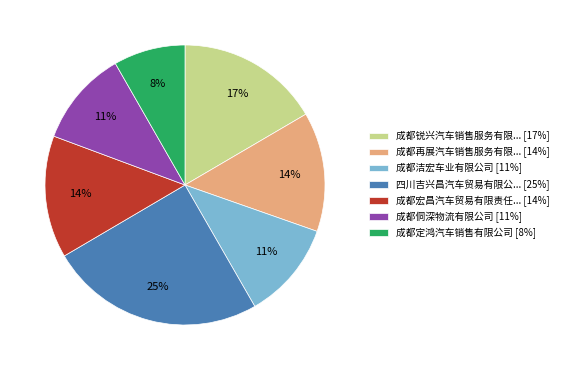

Is the sum of 成都锐兴汽车销售服务有限... [17%] and 成都定鸿汽车销售有限公司 [8%] greater than half?

No